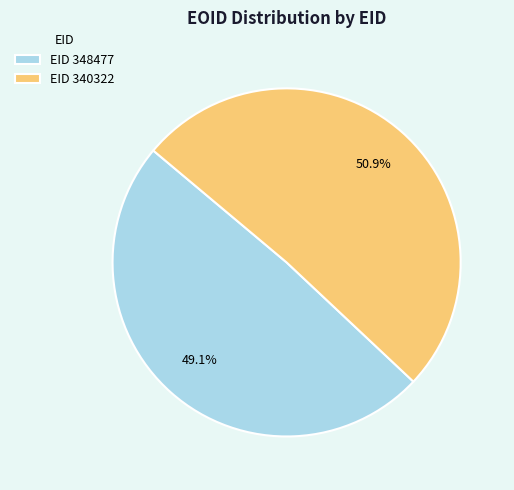

What is the smallest slice in the pie chart?

EID 348477